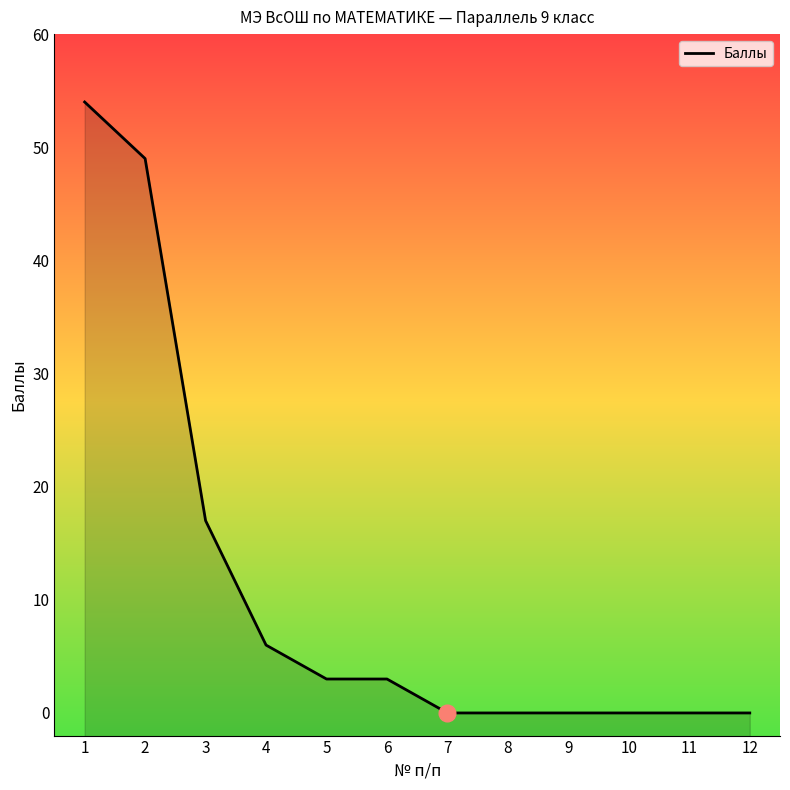

Which category has the highest value across all series?

1